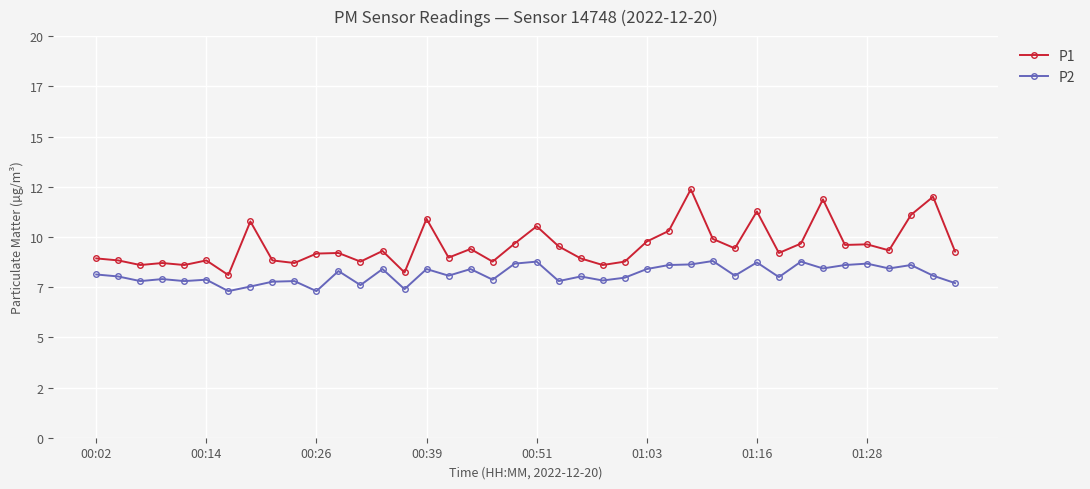

At which label does P2 first exceed 8?

00:02